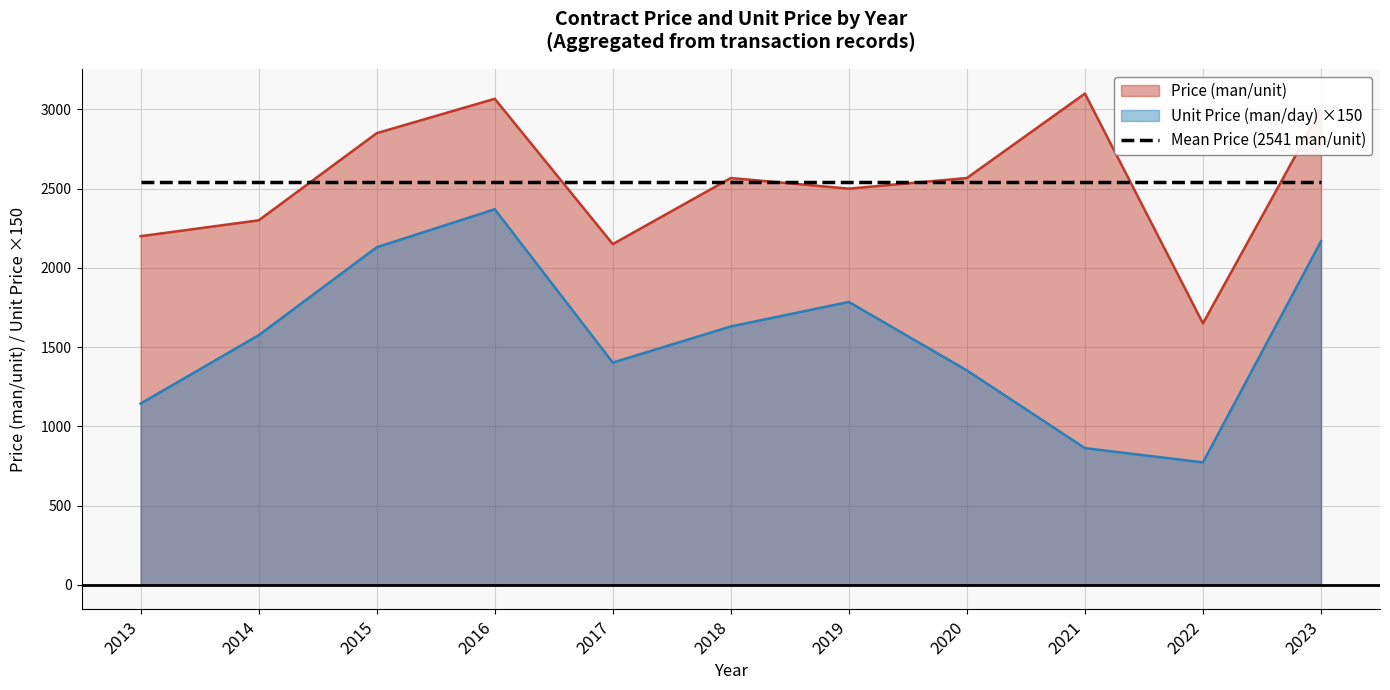

What is the minimum value shown in the chart?

772.5